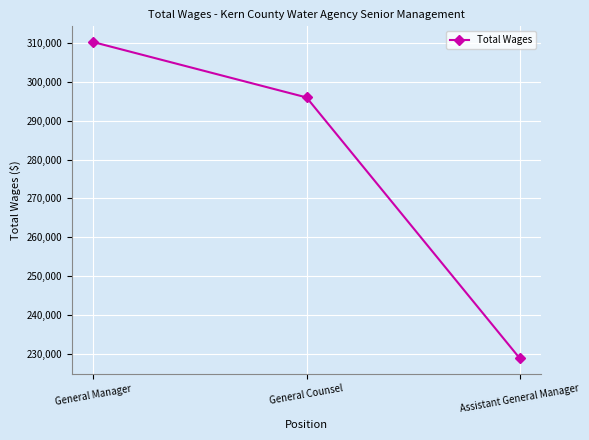

Reading right to left, what are all the values shown in this chart?

Assistant General Manager=228841	General Counsel=295999	General Manager=310249